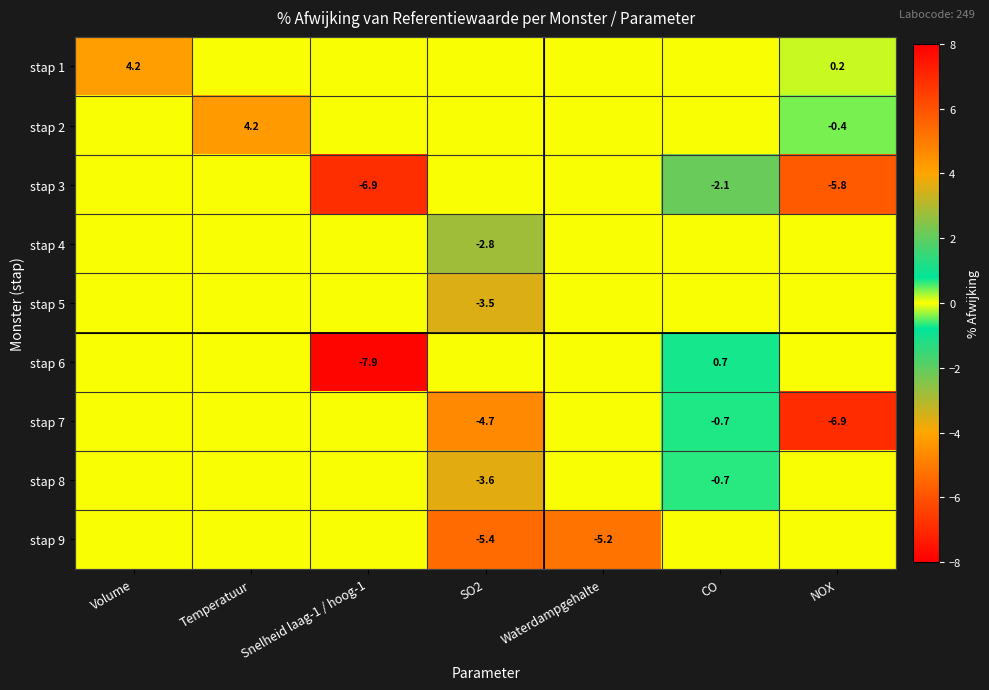

The value of stap 5 at SO2 is -5.8. True or false?

False